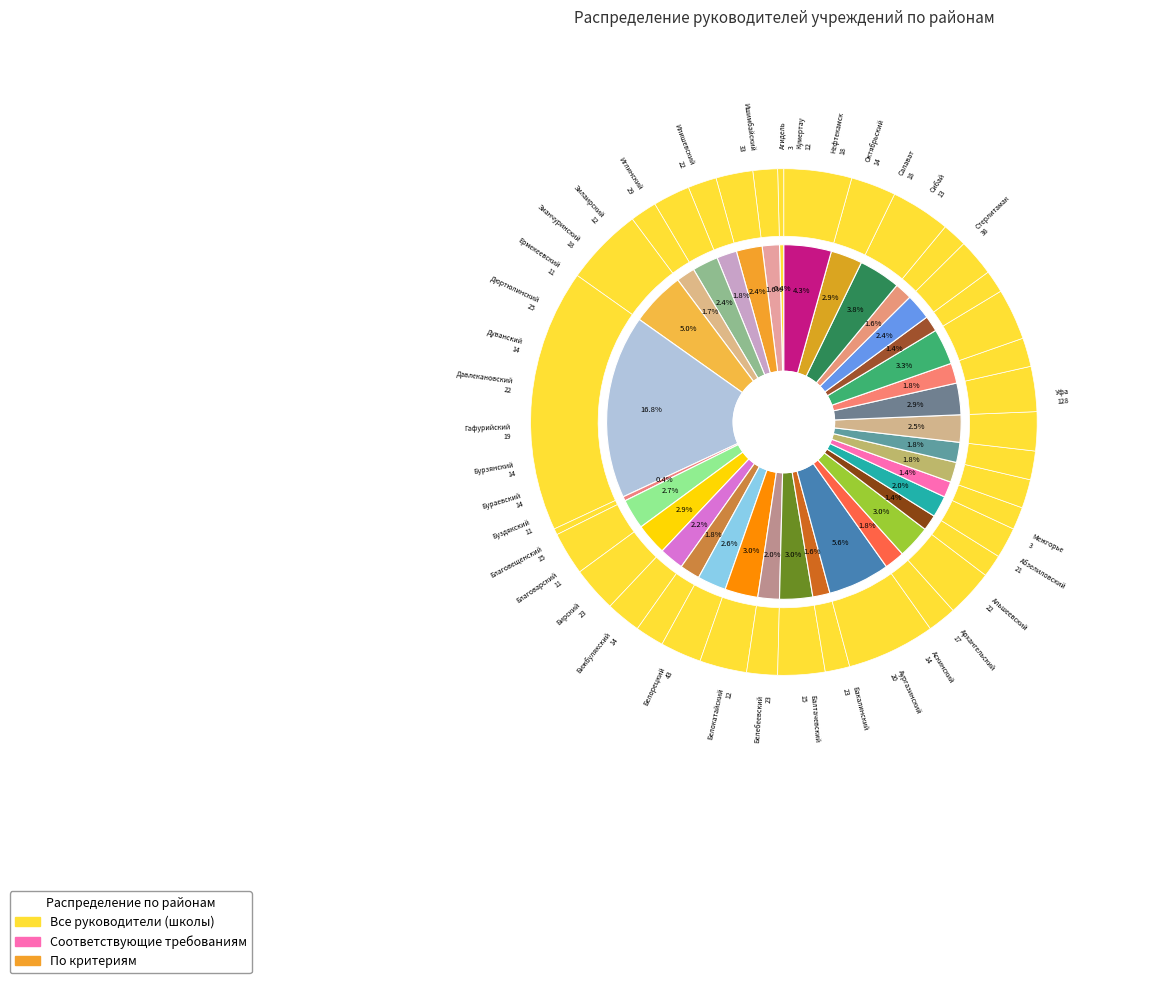

To the nearest percent, what is the difference between the Благоварский and Аургазинский slice percentages?

1%